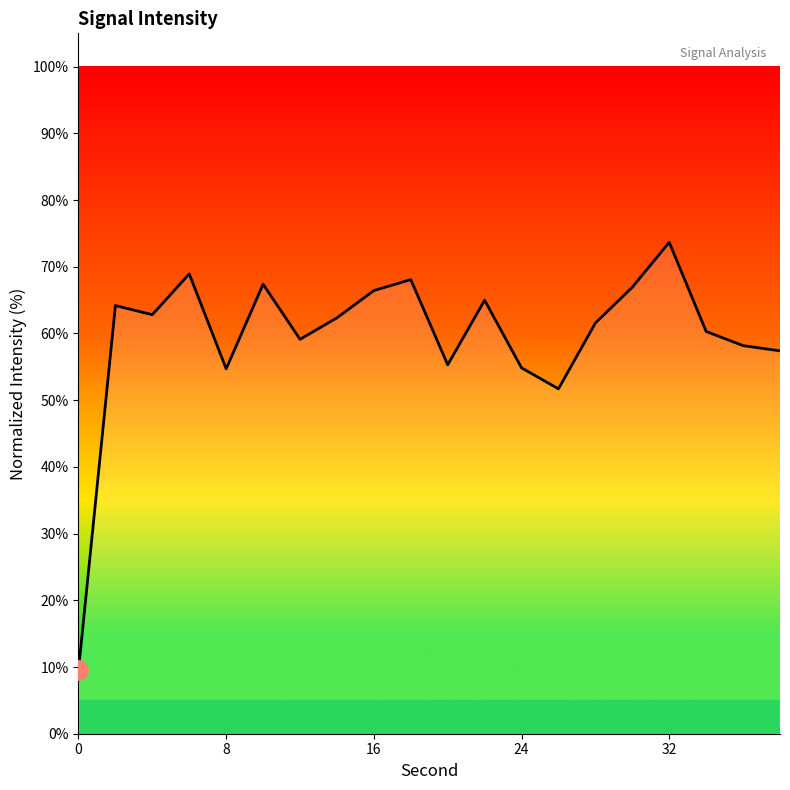

What is the smallest value displayed?

9.5